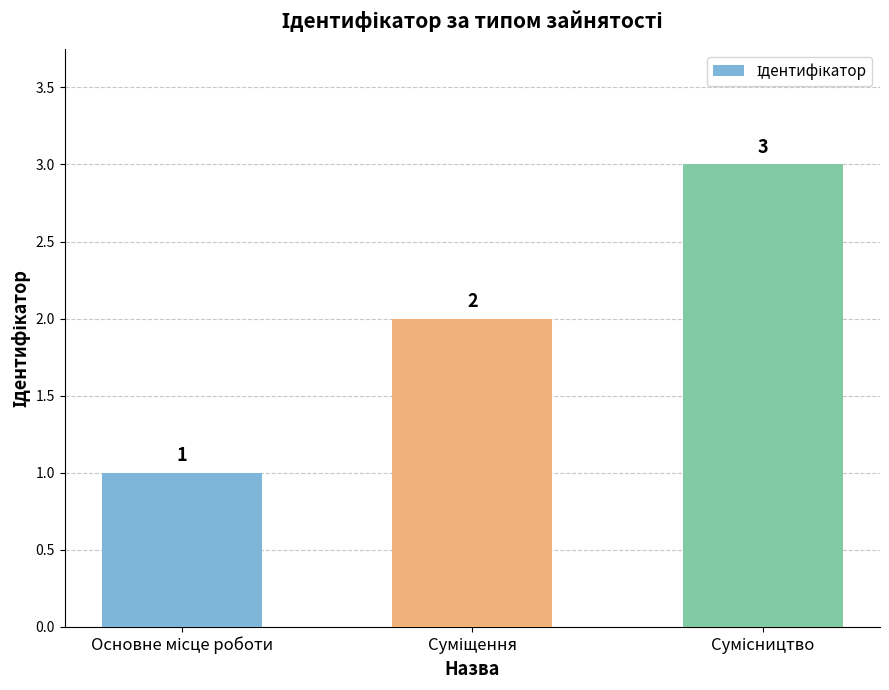

What is the sum of all values?

6